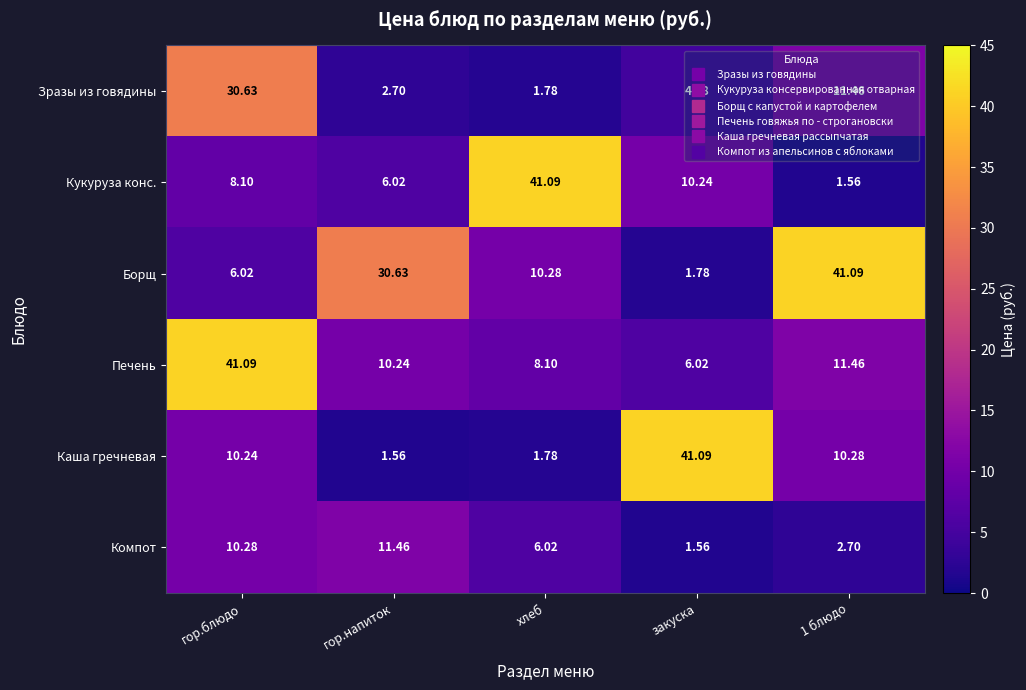

At гор.напиток, list the series in order from largest to smallest.

Борщ, Компот, Печень, Кукуруза конс., Зразы из говядины, Каша гречневая